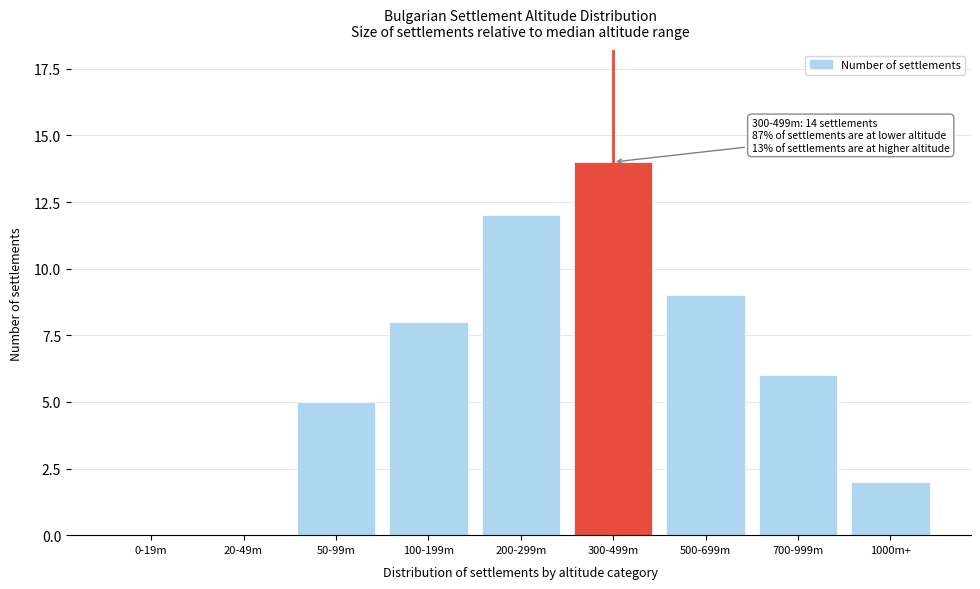

Reading left to right, transcribe all the data shown in this chart.

0-19m=0	20-49m=0	50-99m=5	100-199m=8	200-299m=12	300-499m=14	500-699m=9	700-999m=6	1000m+=2